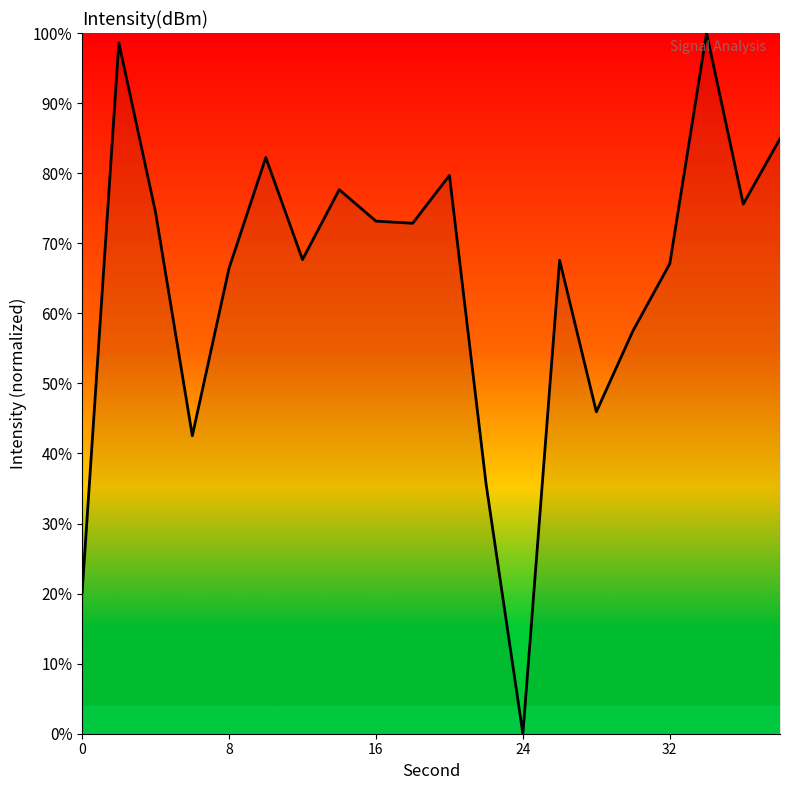

What is the greatest value displayed?

100.0